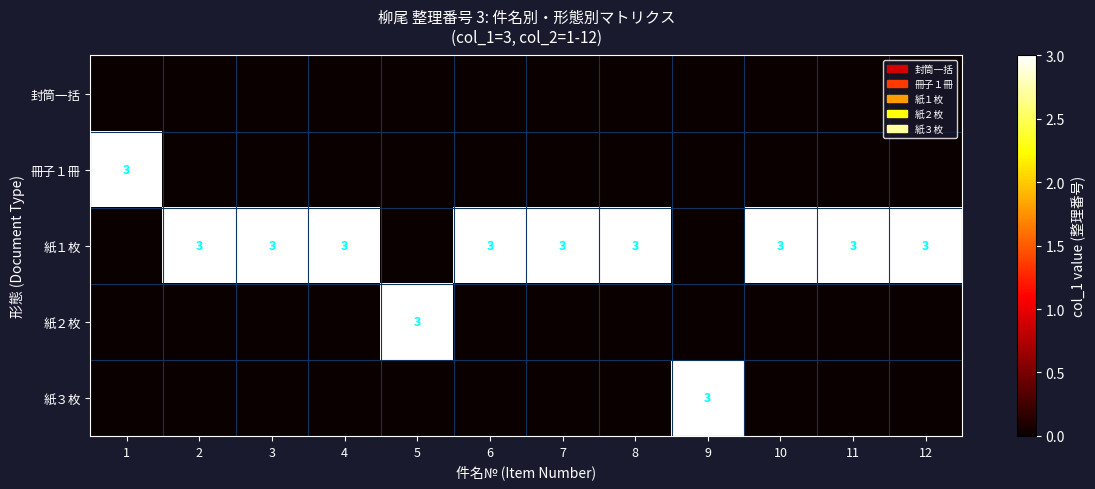

At which category does the chart reach its peak across all series?

1